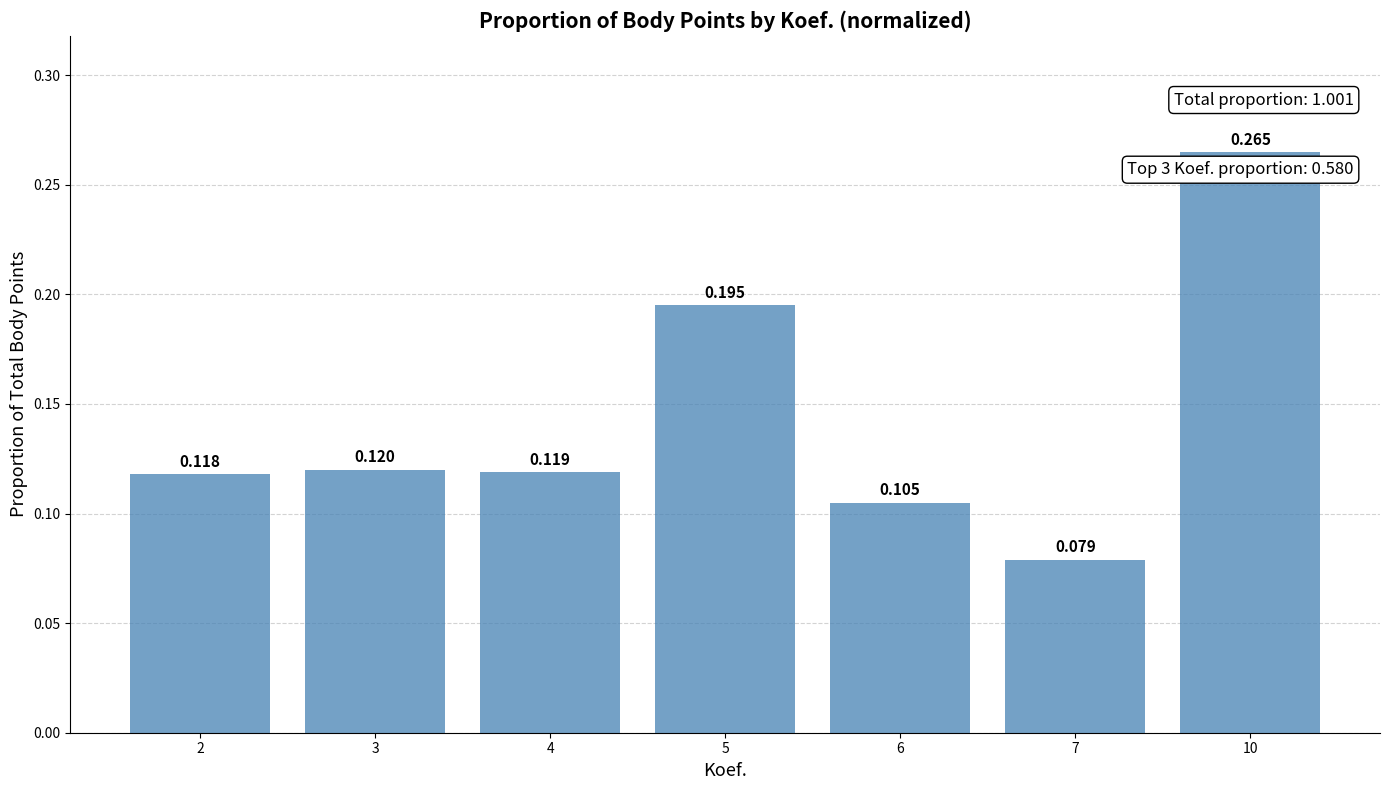

How many data points does each series have?

7